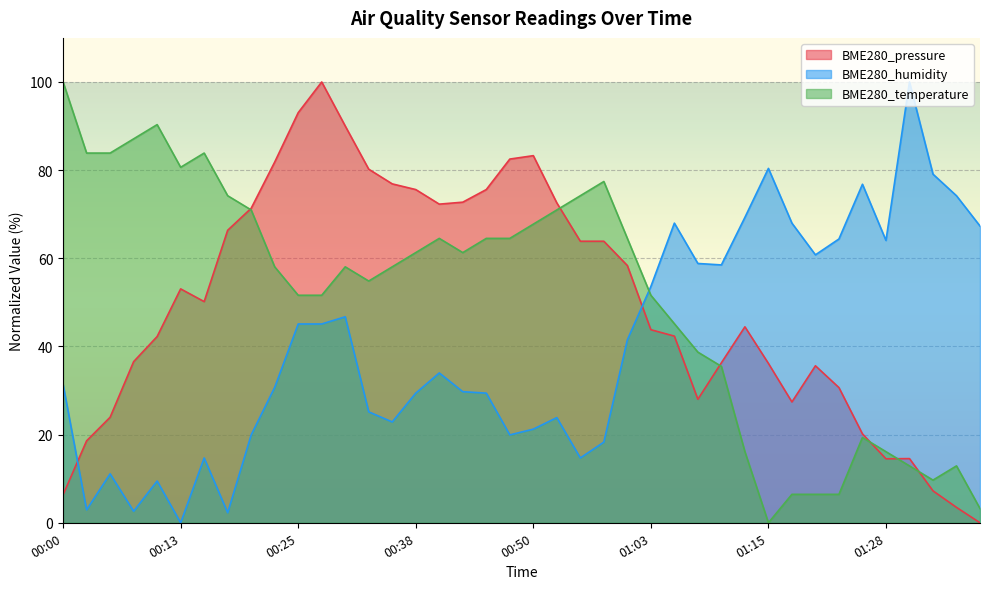

How many lines are shown in the chart?

3